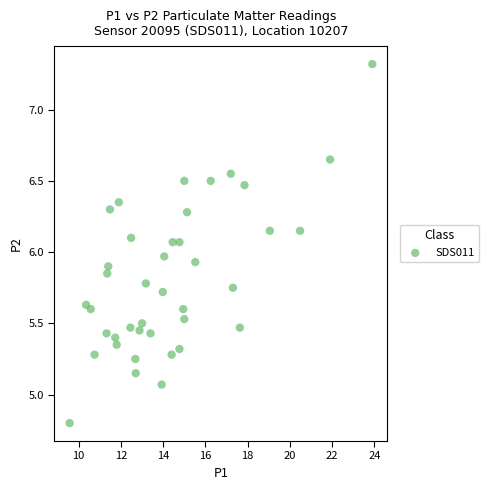

What is the range of Y values (max minus min)?

2.5